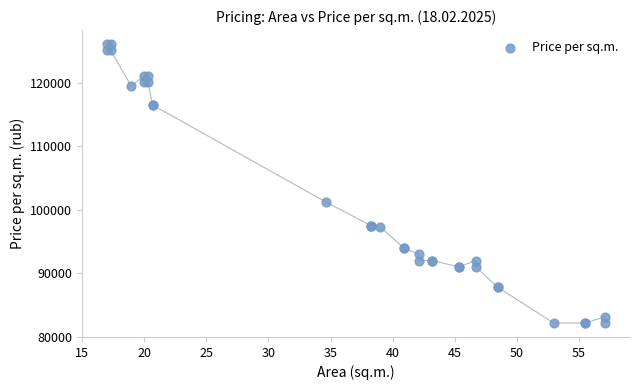

What Y value in the scatter plot is closest to 104126?

101204